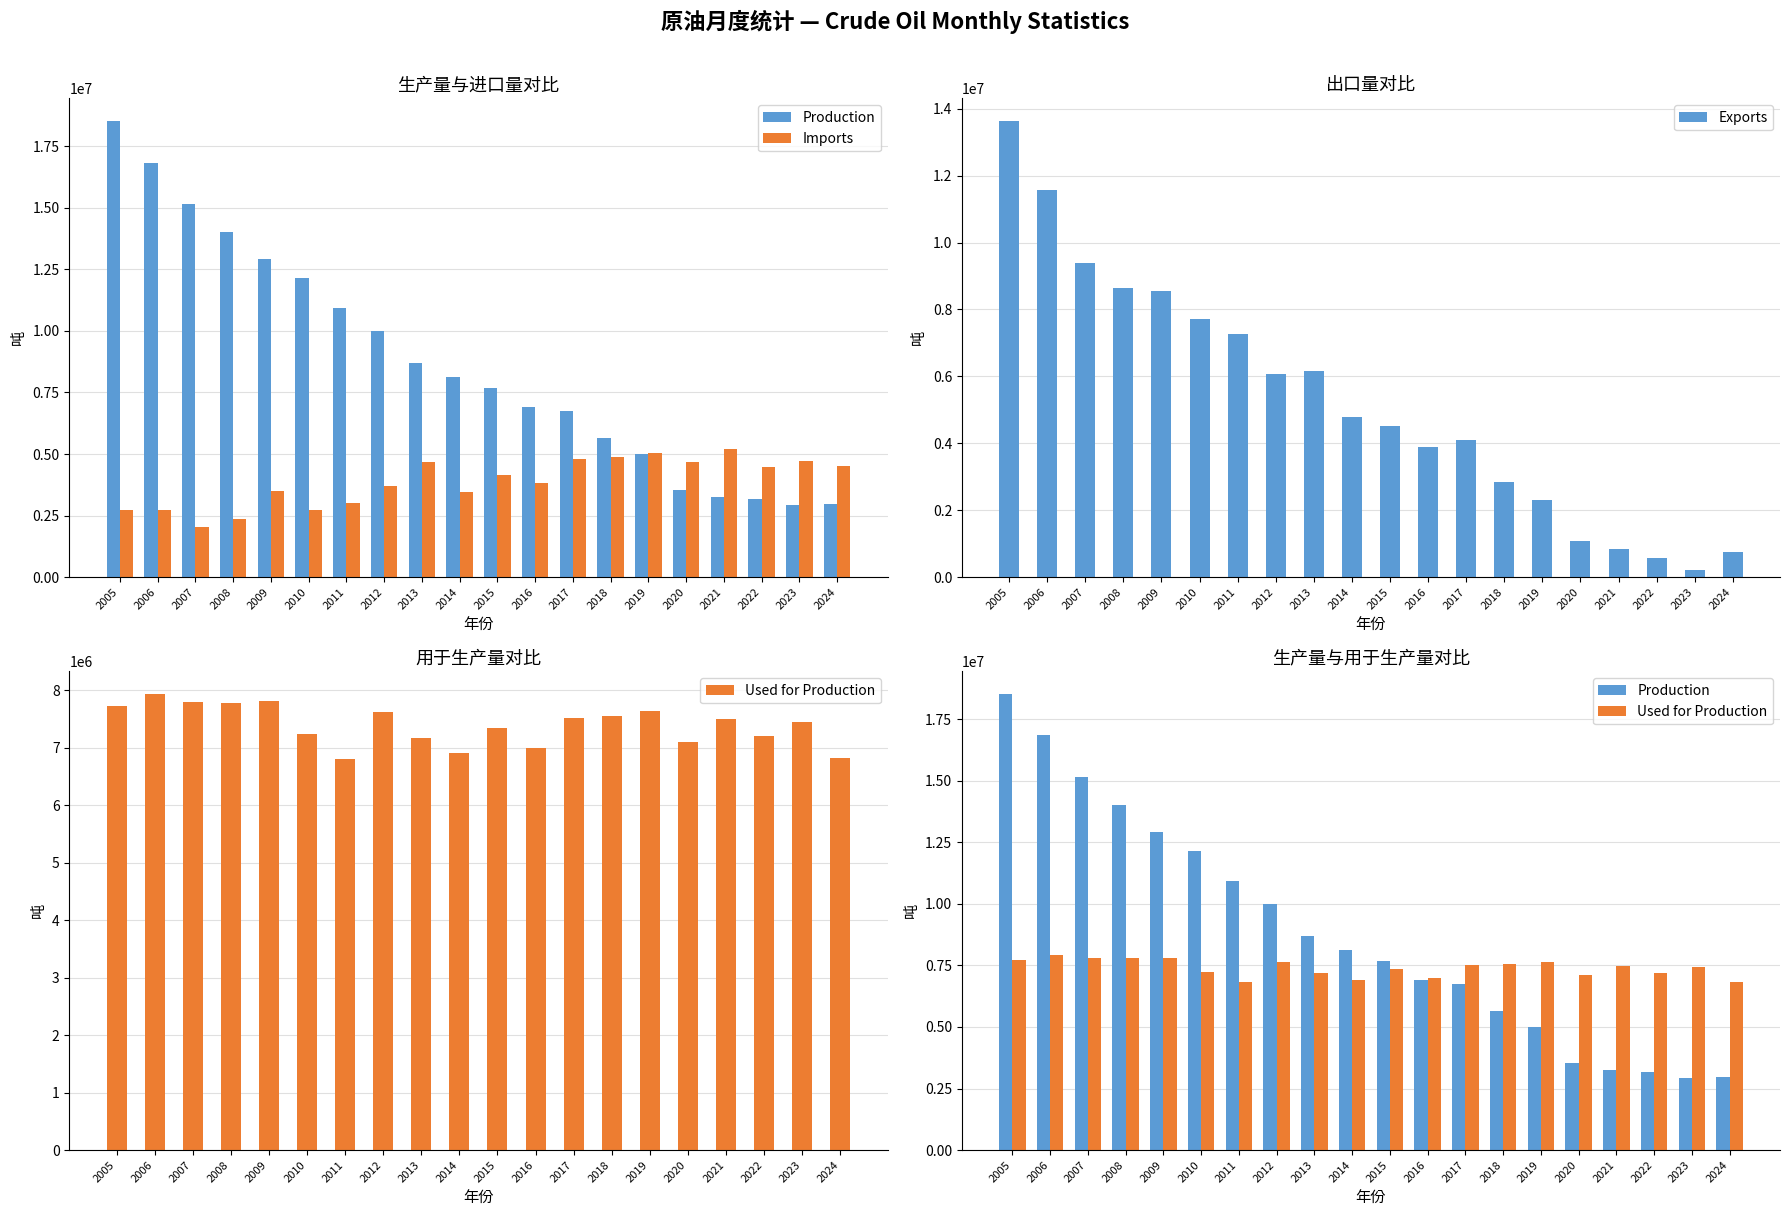

Reading right to left, what are all the values shown in this chart?

Production: 2024=2955665	2023=2922014	2022=3184860	2021=3236752	2020=3520207	2019=5017234	2018=5646862	2017=6736967	2016=6924374	2015=7689812	2014=8130409	2013=8682906	2012=9979991	2011=10940620	2010=12156576	2009=12902931	2008=14035467	2007=15168849	2006=16838660	2005=18516830
Imports: 2024=4502115	2023=4726181	2022=4457624	2021=5184400	2020=4668226	2019=5037160	2018=4862285	2017=4790769	2016=3834729	2015=4164265	2014=3457460	2013=4669608	2012=3717678	2011=3020020	2010=2712017	2009=3510987	2008=2363988	2007=2032112	2006=2708392	2005=2719575
Exports: 2024=754314	2023=223333	2022=573659	2021=853816	2020=1089145	2019=2301452	2018=2838745	2017=4097639	2016=3877069	2015=4523392	2014=4800103	2013=6164533	2012=6059116	2011=7274416	2010=7702495	2009=8556283	2008=8656403	2007=9402670	2006=11569278	2005=13626503
Used for Production: 2024=6824496	2023=7449072	2022=7211744	2021=7492128	2020=7104972	2019=7644422	2018=7552860	2017=7509573	2016=6994358	2015=7336387	2014=6909661	2013=7173295	2012=7627594	2011=6811309	2010=7246237	2009=7805460	2008=7782310	2007=7798176	2006=7931105	2005=7725136